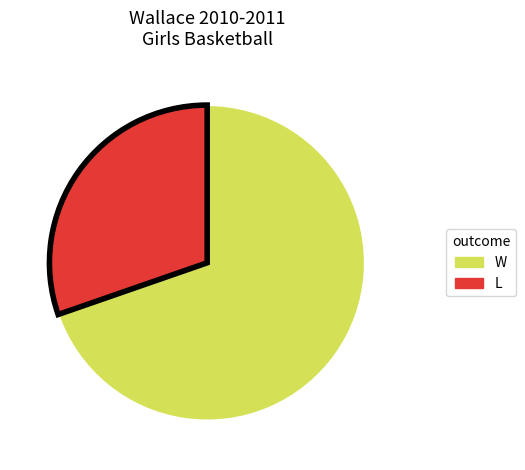

Which slice is the smallest?

L